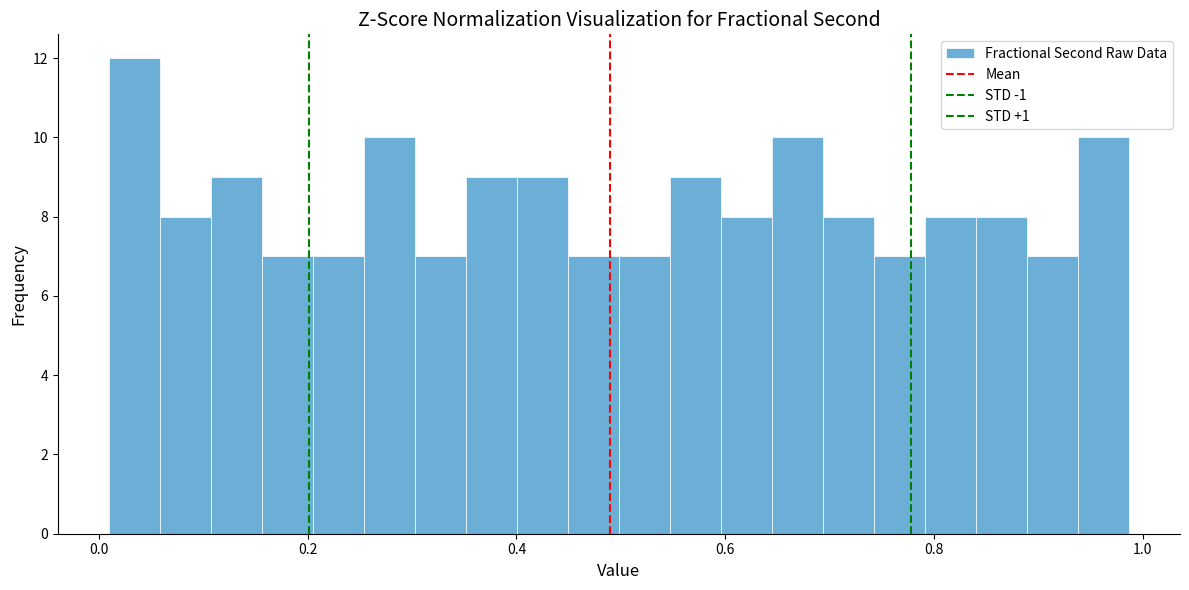

Around what value on the x-axis is the tallest bar? Give the approximate position of its centre, as read against the axis.

0.04